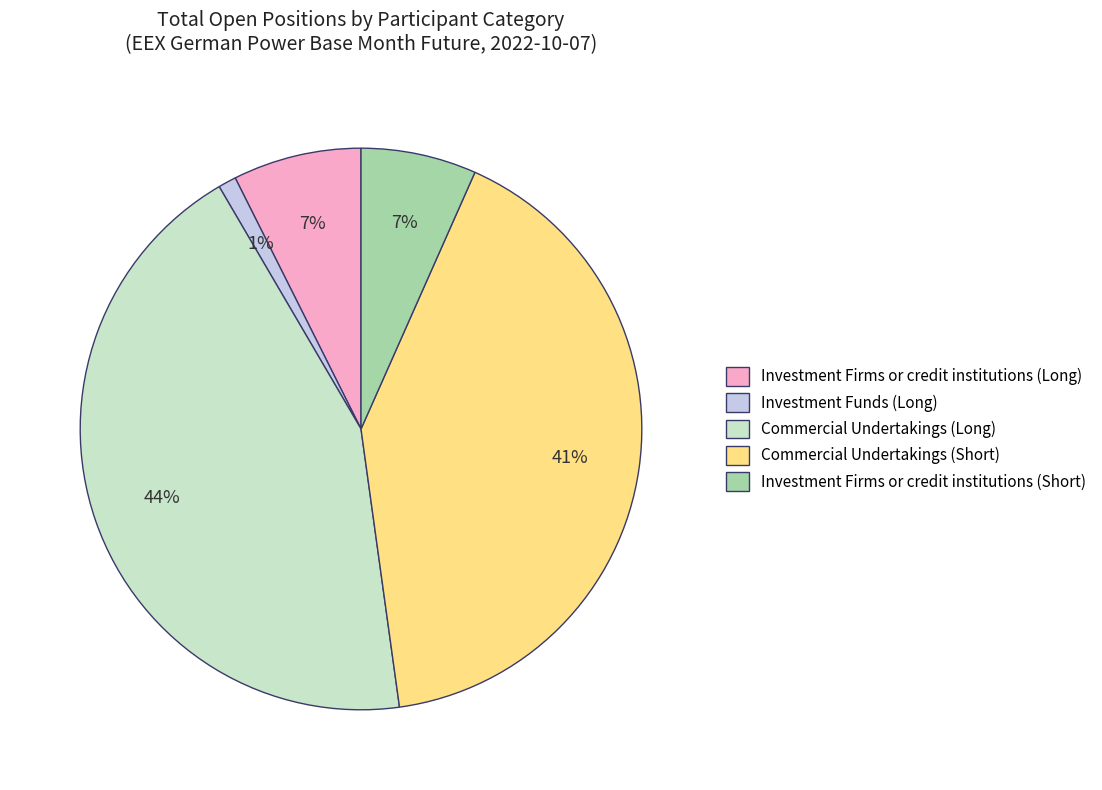

How many slices are in this pie chart?

5